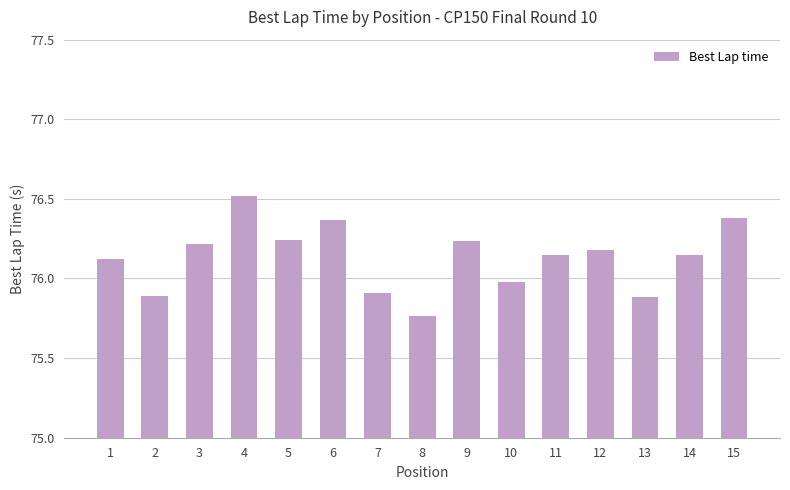

What is the value of the 7th bar from the left?

75.9